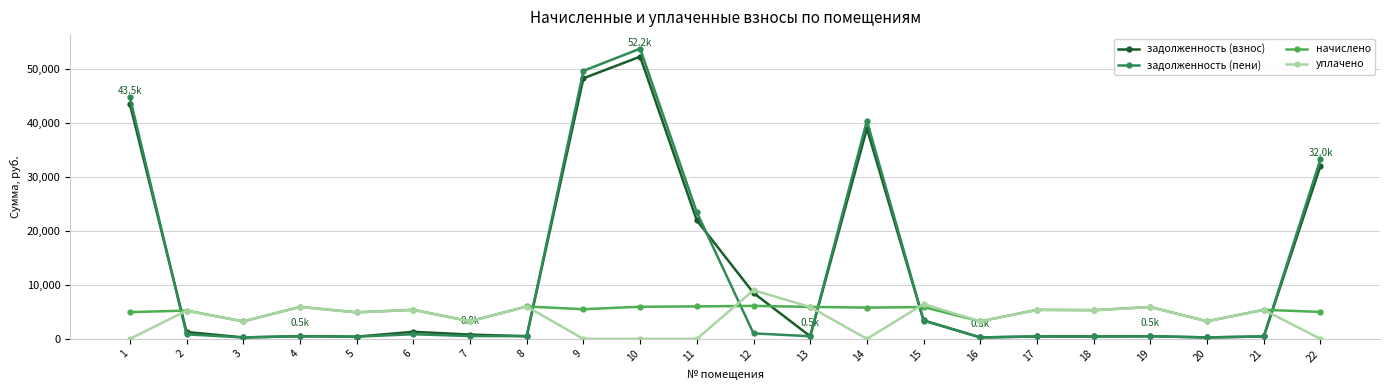

What is the average value of the задолженность (взнос) series?

11660.5